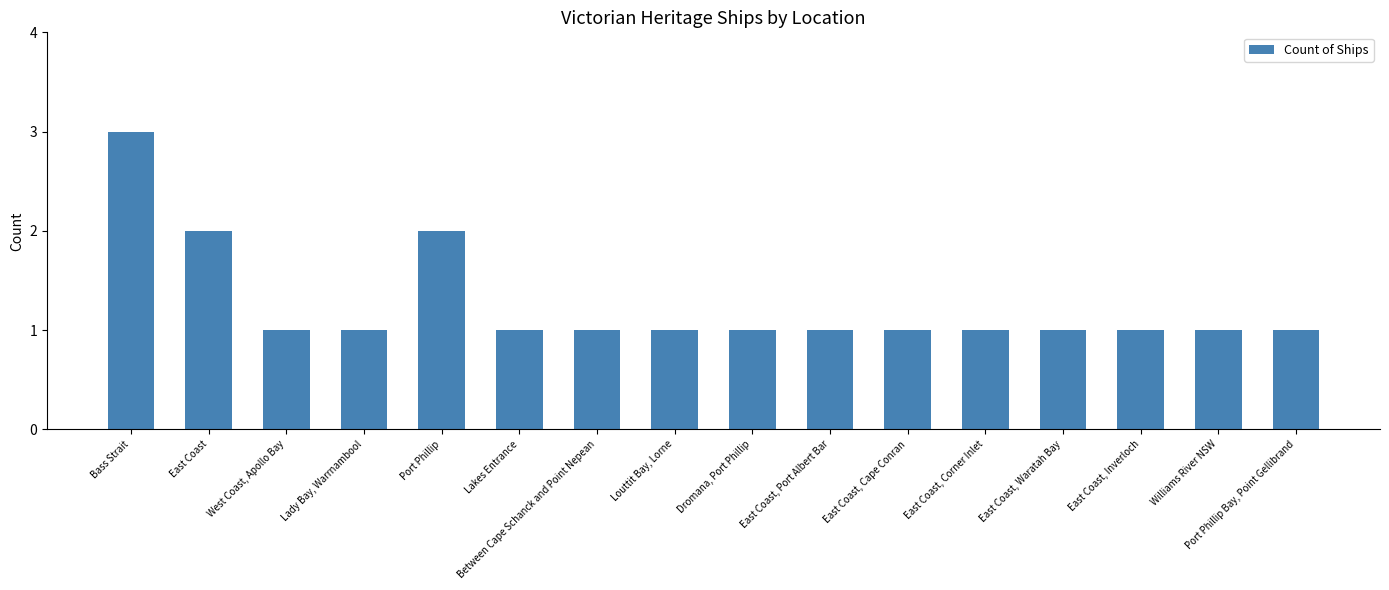

At which category does the chart reach its peak across all series?

Bass Strait